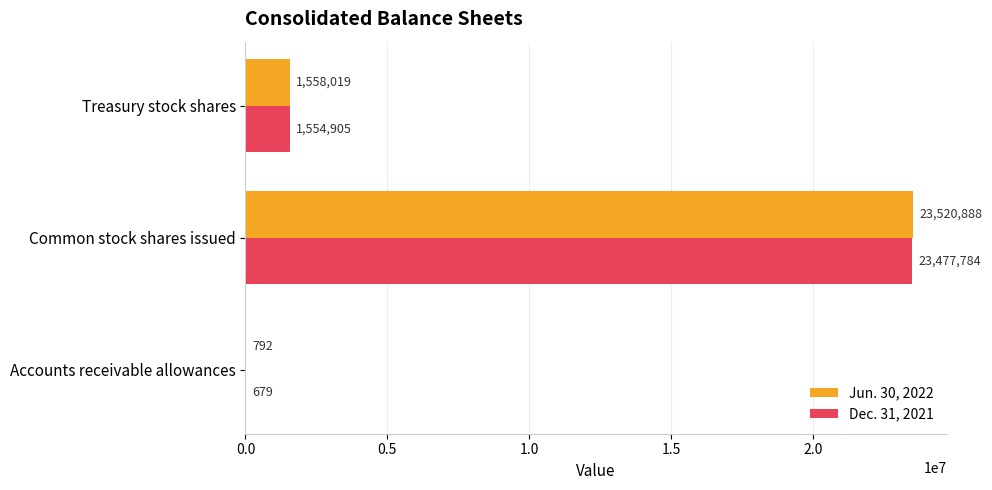

Between Accounts receivable allowances and Common stock shares issued, which series saw the biggest shift?

Jun. 30, 2022